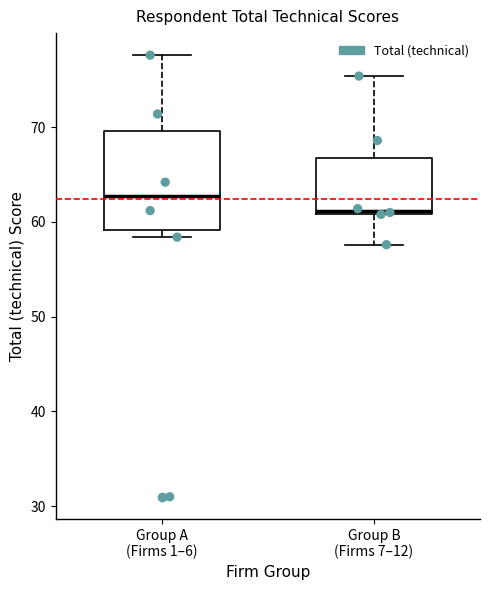

Which box has the lowest median line?

Group B (Firms 7–12)